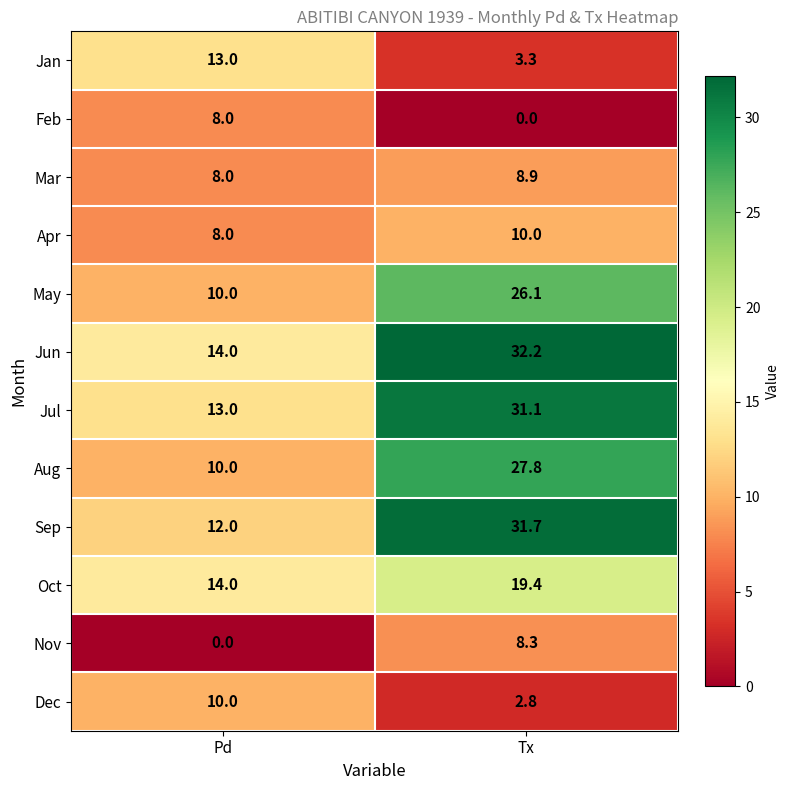

Rank the series at Tx from highest to lowest value.

Jun, Sep, Jul, Aug, May, Oct, Apr, Mar, Nov, Jan, Dec, Feb